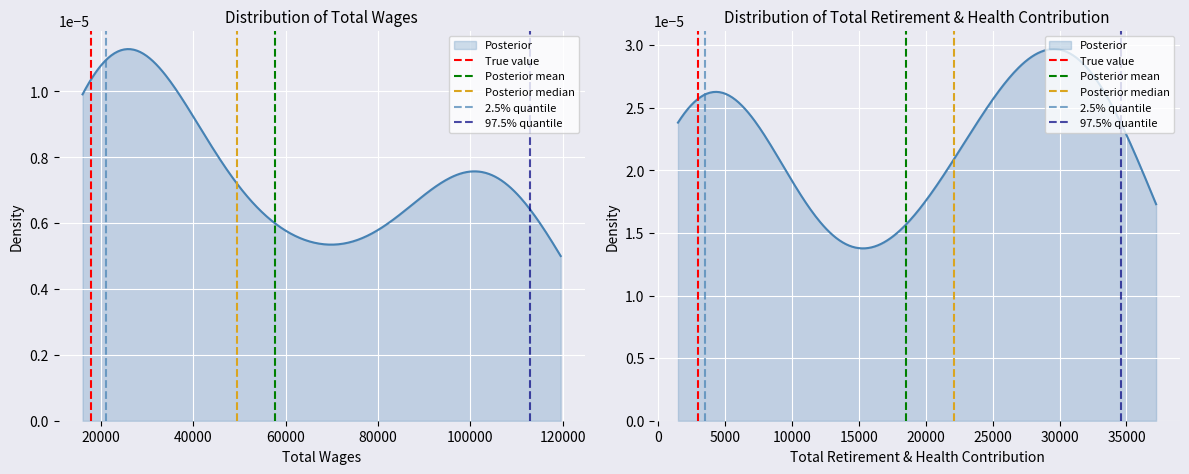

Between 0 and 20000, which series saw the biggest shift?

True value